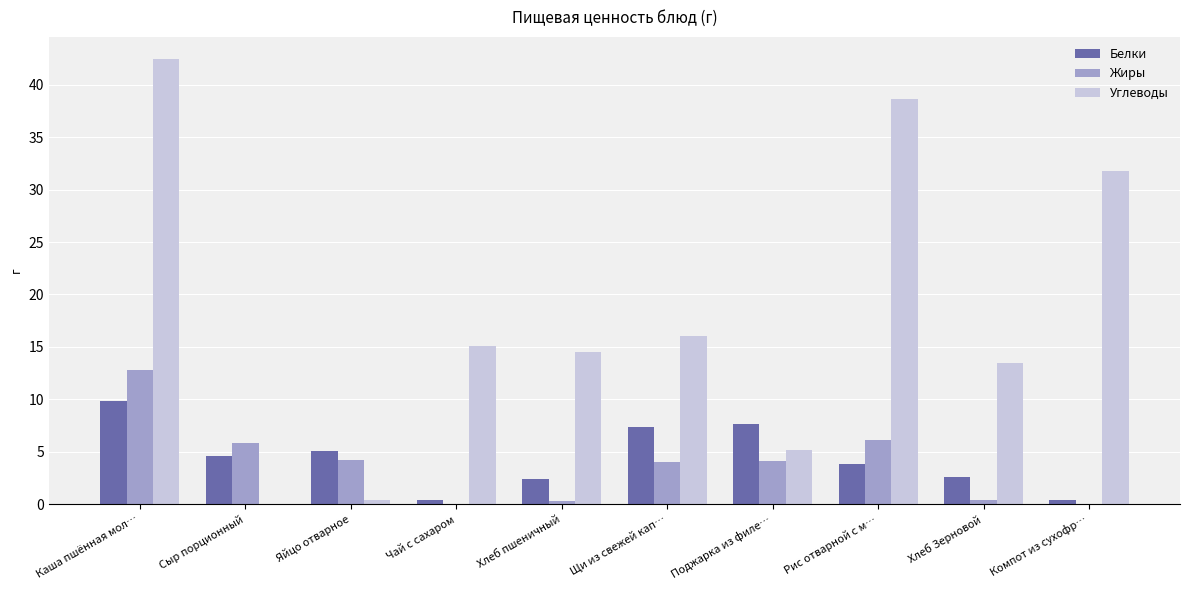

Between Щи из свежей кап… and Хлеб Зерновой, which series saw the biggest shift?

Белки